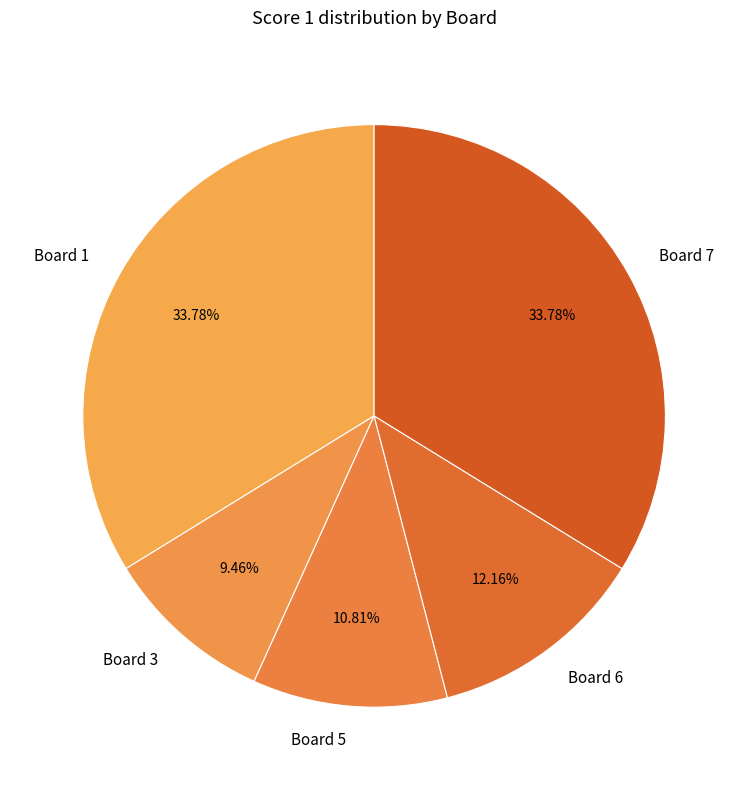

How many slices are in this pie chart?

5